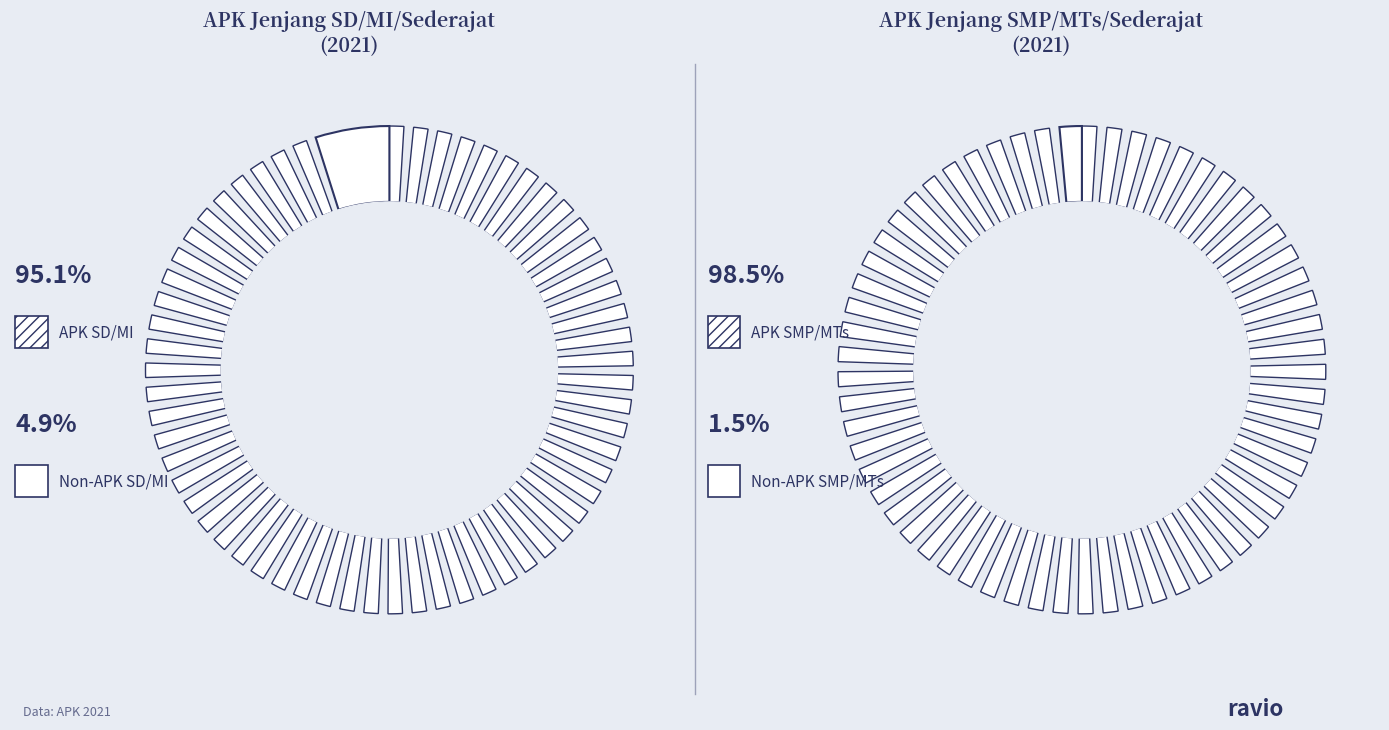

How many segments does this pie chart have?

2